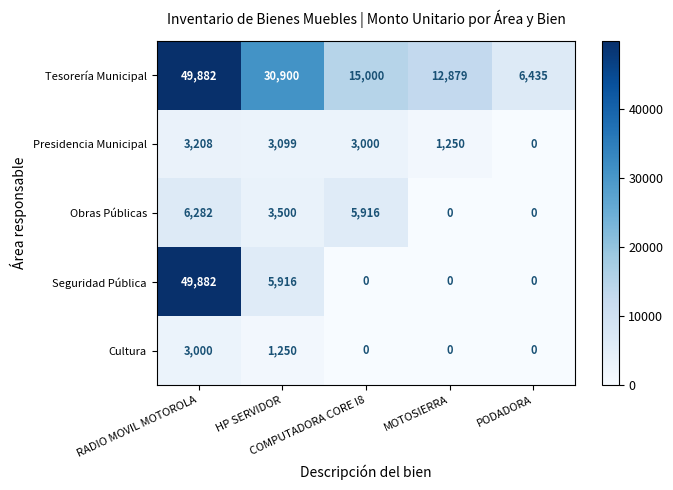

Which series has the largest total across all categories?

Tesorería Municipal